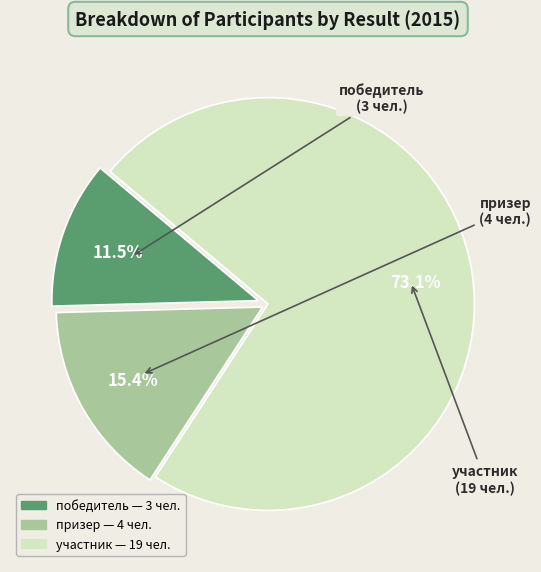

Between победитель and участник, which is larger?

участник